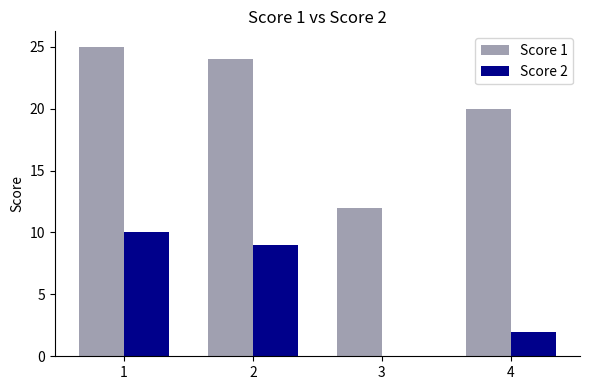

Which series has the largest range (max minus min)?

Score 1